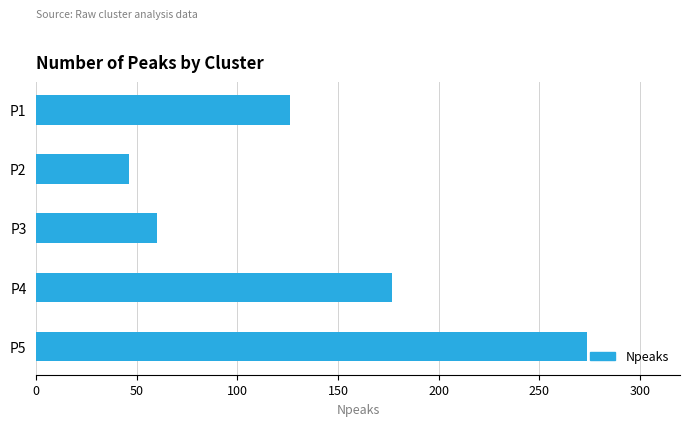

What is the sum of the values at P4 and P5?

451